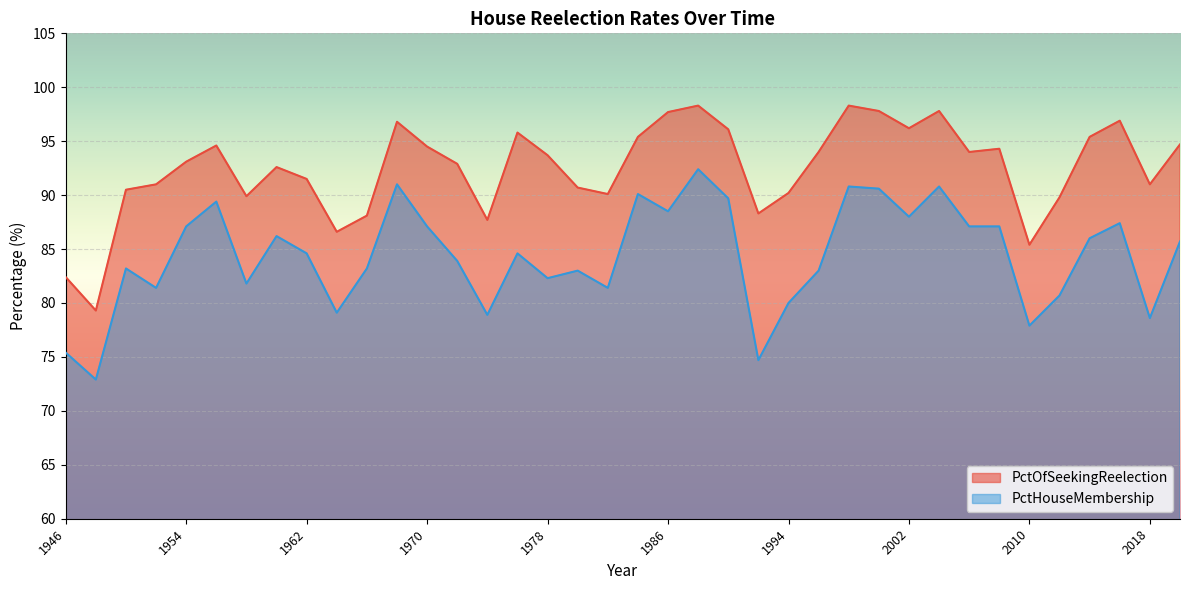

What is the difference between the PctHouseMembership values at 1978 and 2002?

5.7